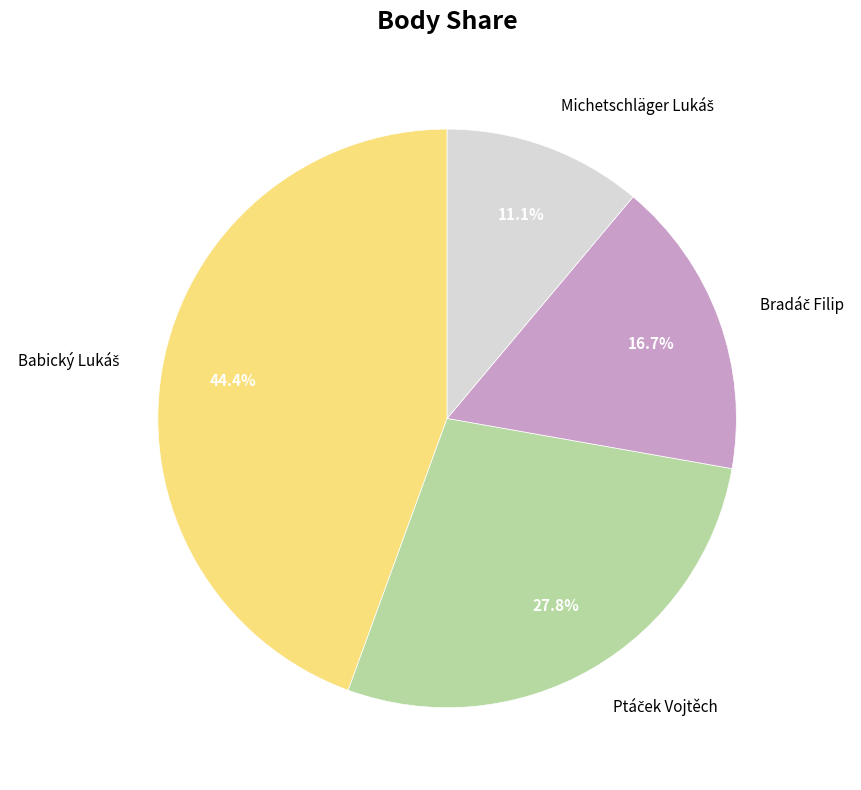

Is there any slice that represents more than half of the pie?

No